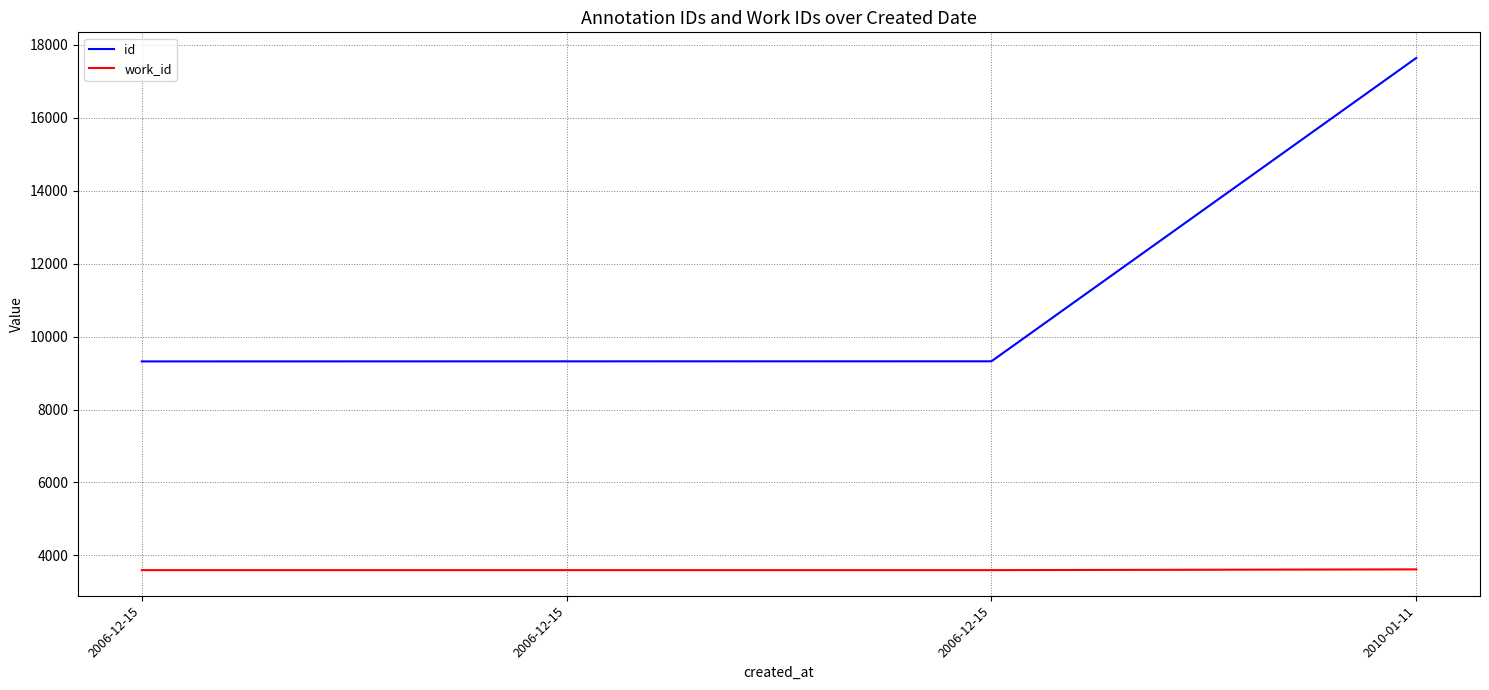

List the series in order of their peak value, highest first.

id, work_id